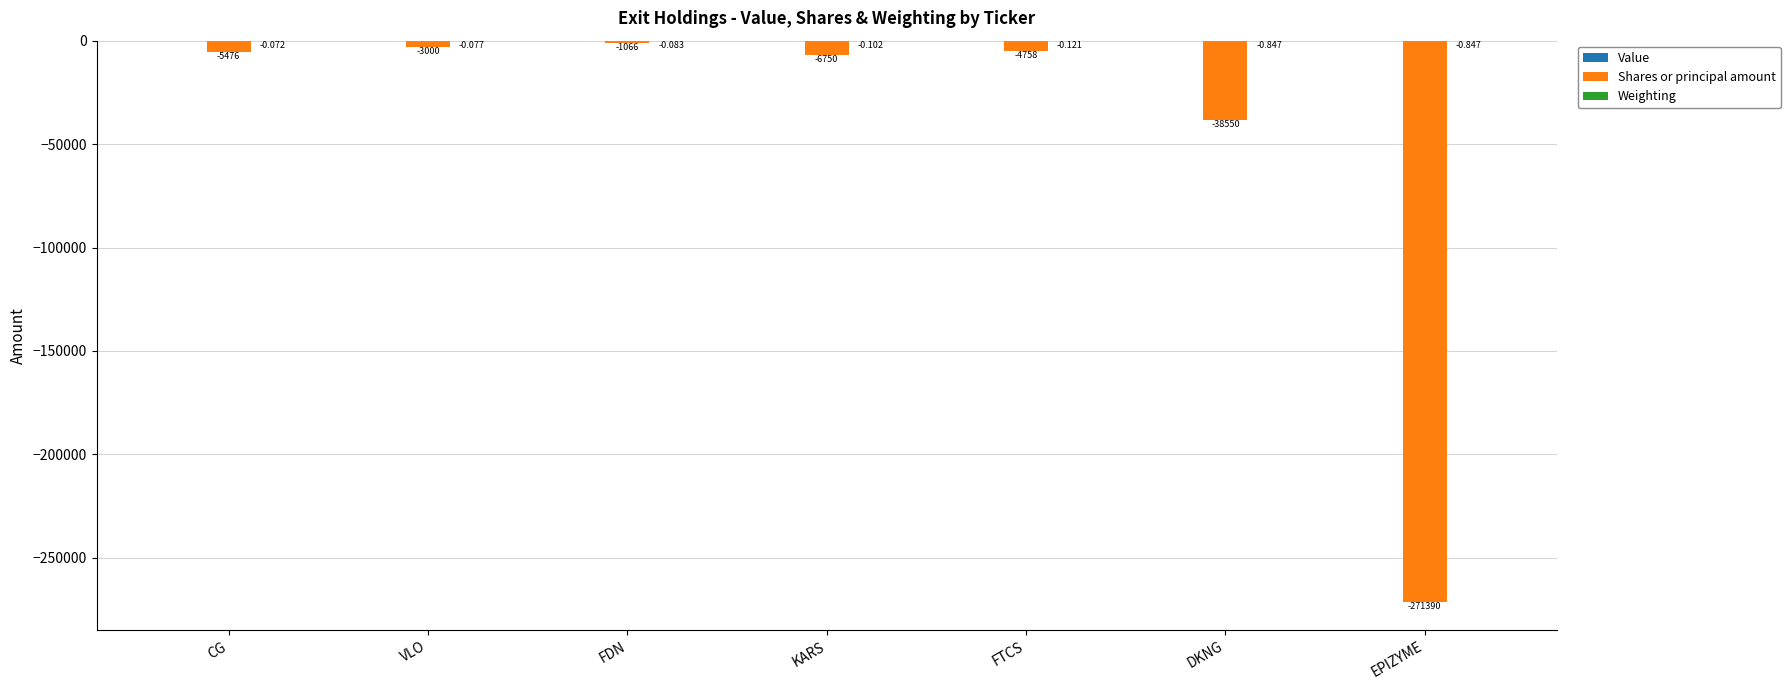

Between CG and KARS, which series saw the biggest shift?

Shares or principal amount